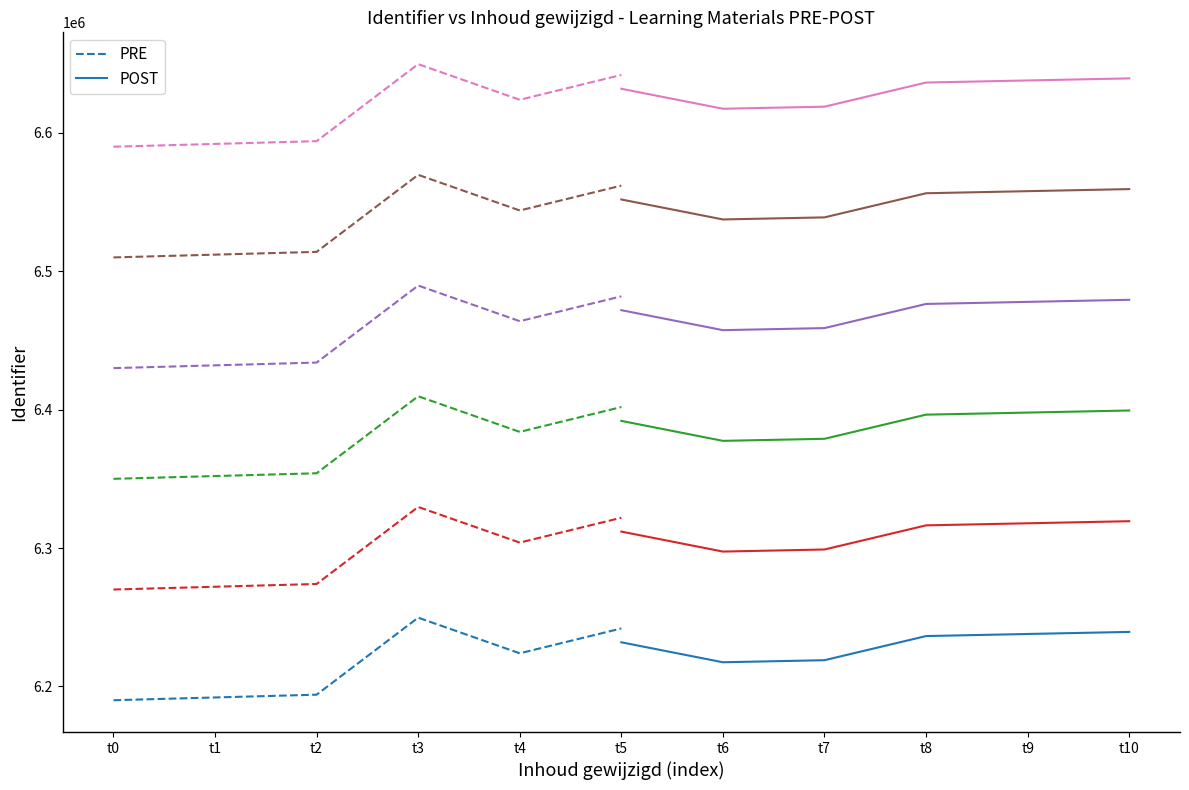

What is the minimum value for PRE?

6189992